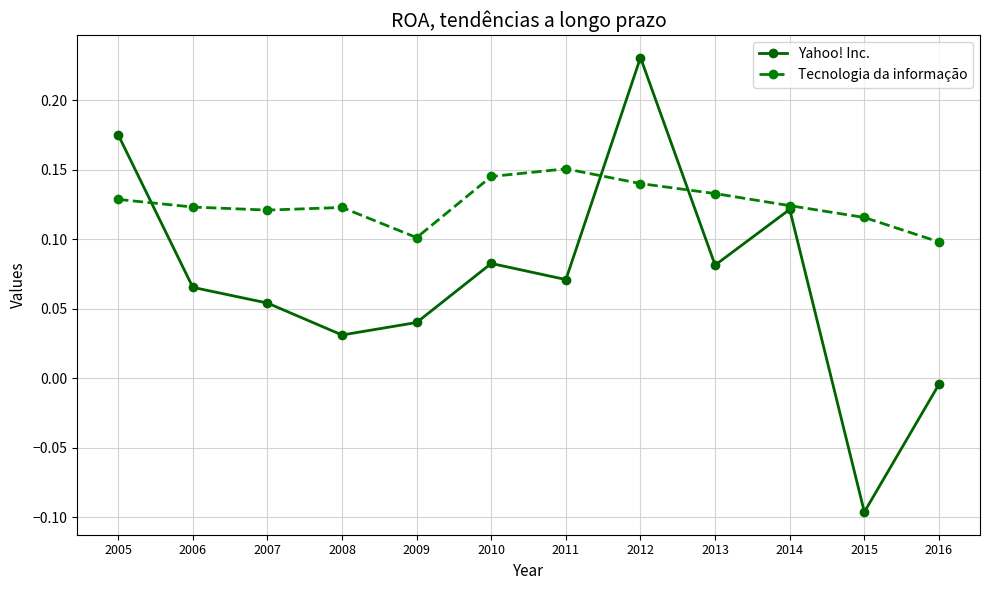

Where is Tecnologia da informação nearest to the value 0?

2016